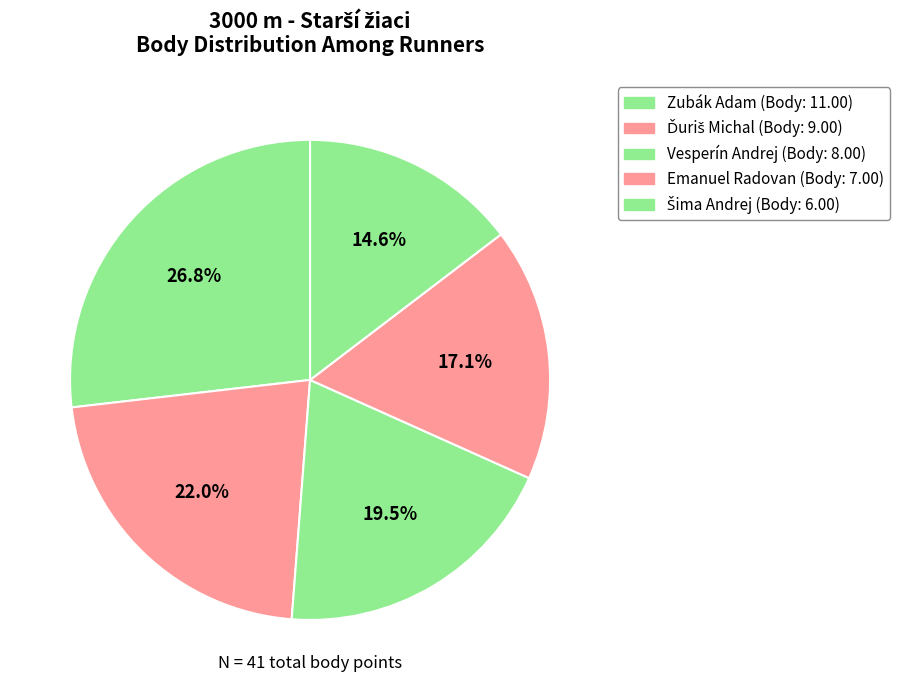

Which has a higher value, Ďuriš Michal or Emanuel Radovan?

Ďuriš Michal